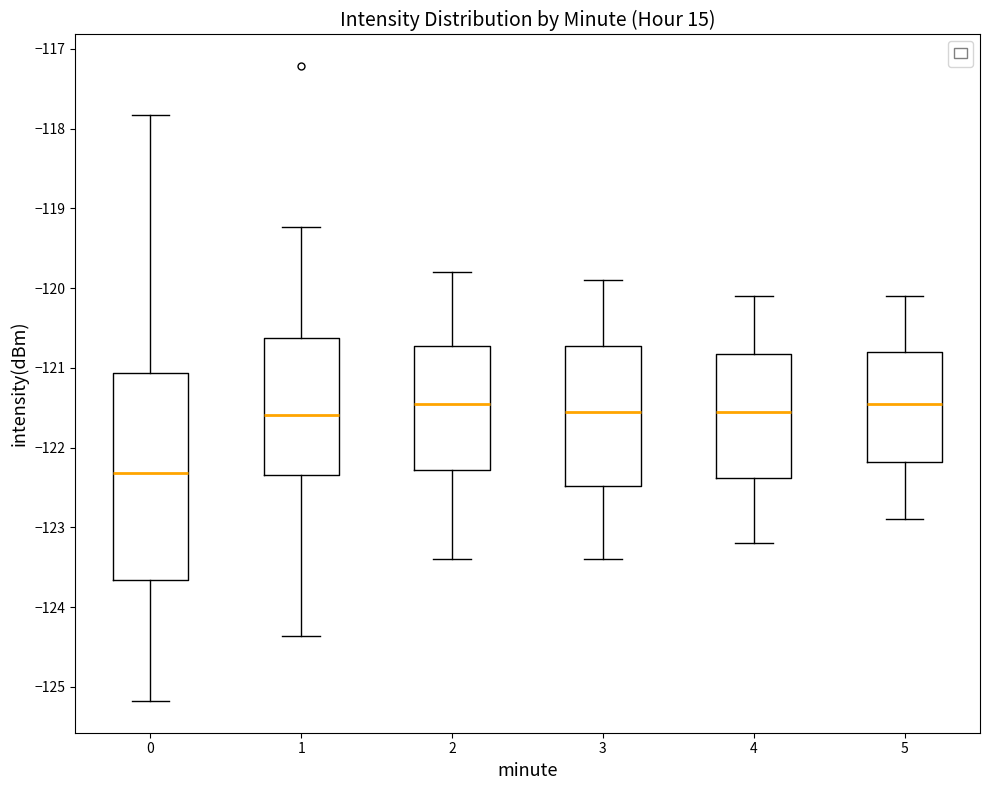

Which box's median line is the lowest?

0